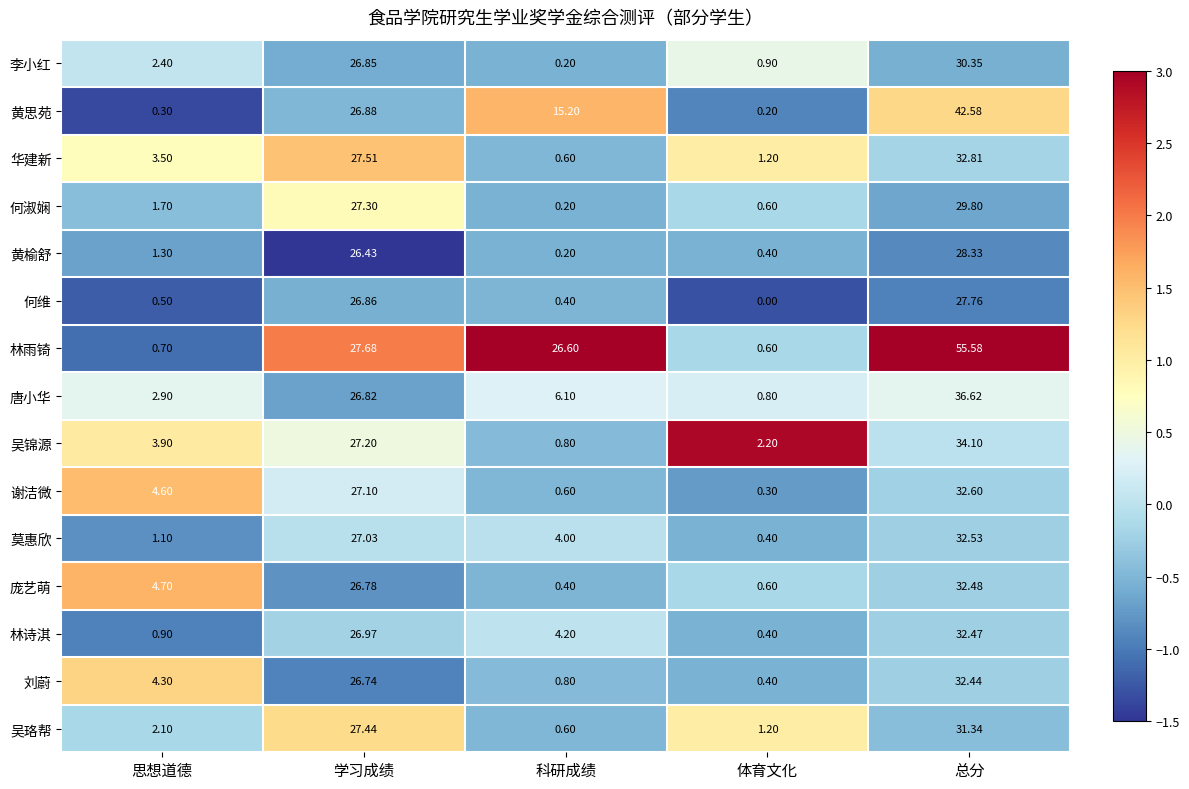

At which category is the sum across all series the highest?

总分